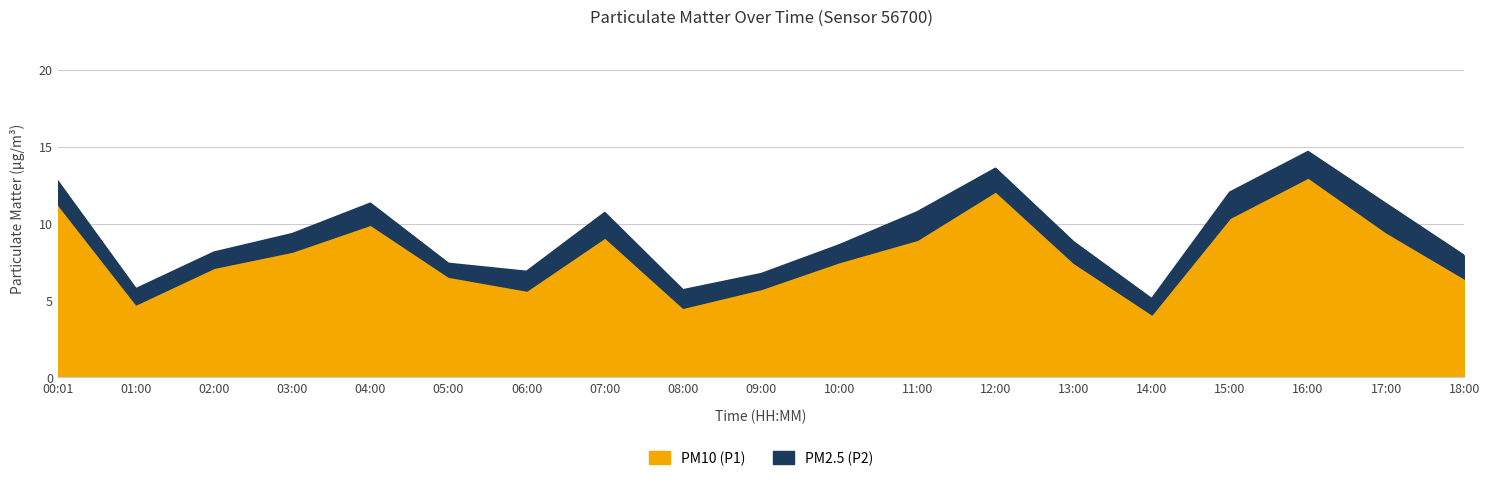

Reading right to left, what are all the values shown in this chart?

7.9	11.3	14.7	12.0	5.1	8.8	13.6	10.8	8.6	6.7	5.7	10.7	6.9	7.4	11.3	9.3	8.1	5.8	12.8